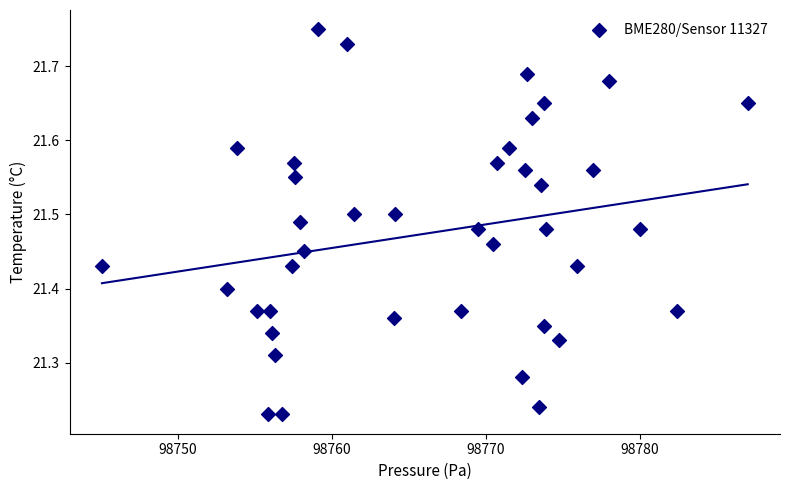

What is the range of X values (max minus min)?

41.9